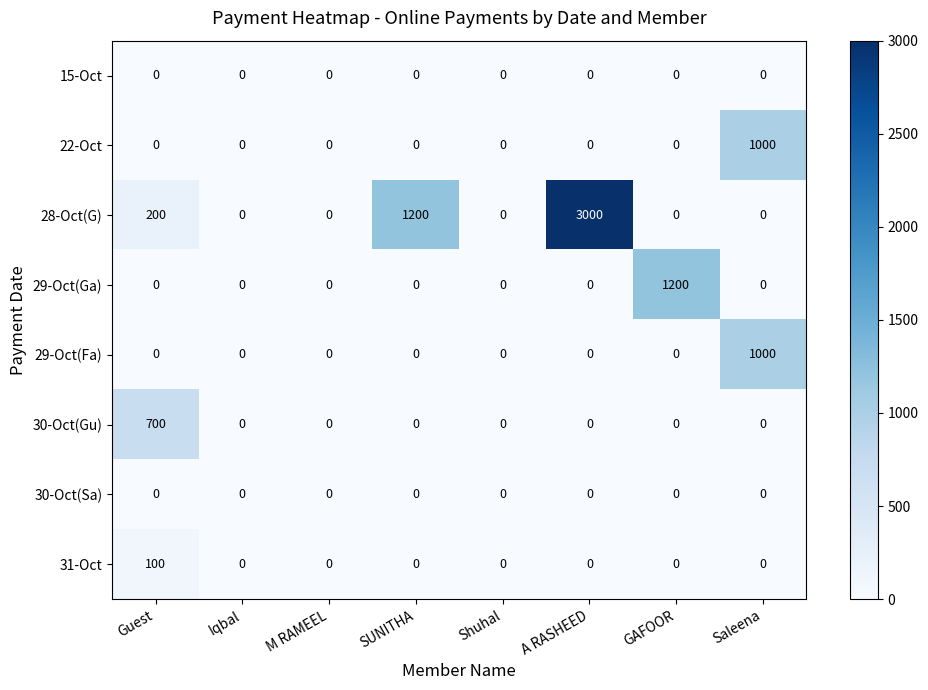

What is the total value across all series at Guest?

1000